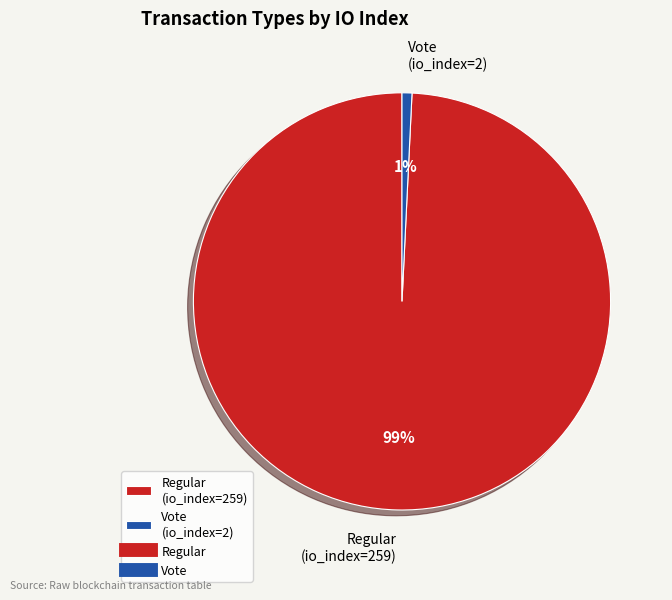

Which slice represents more than half of the pie?

Regular (io_index=259)